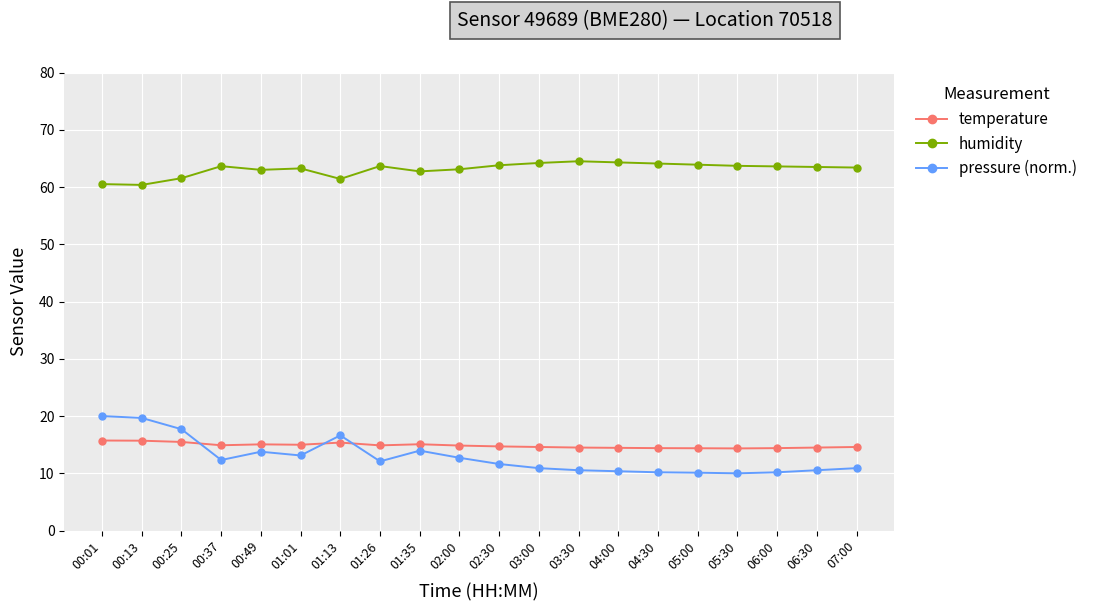

At how many categories does at least one series exceed 38?

20